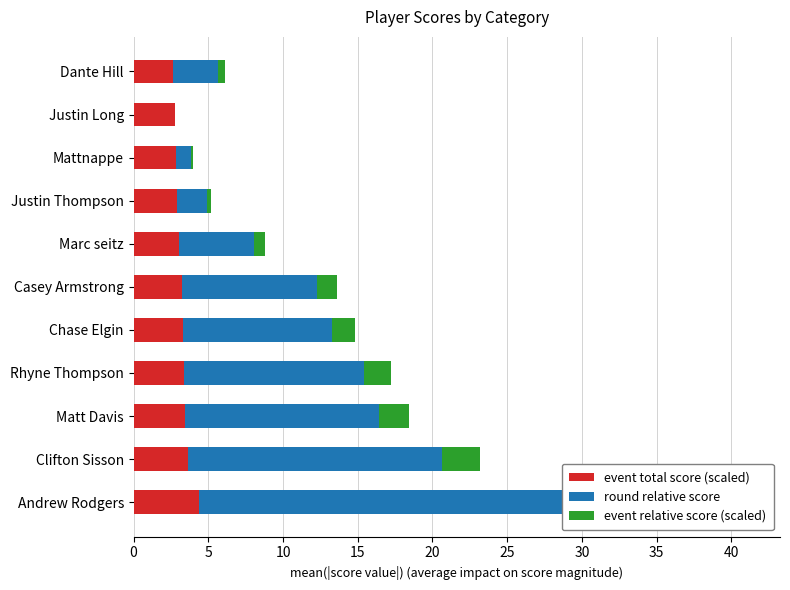

Which series has the widest spread of values?

round relative score